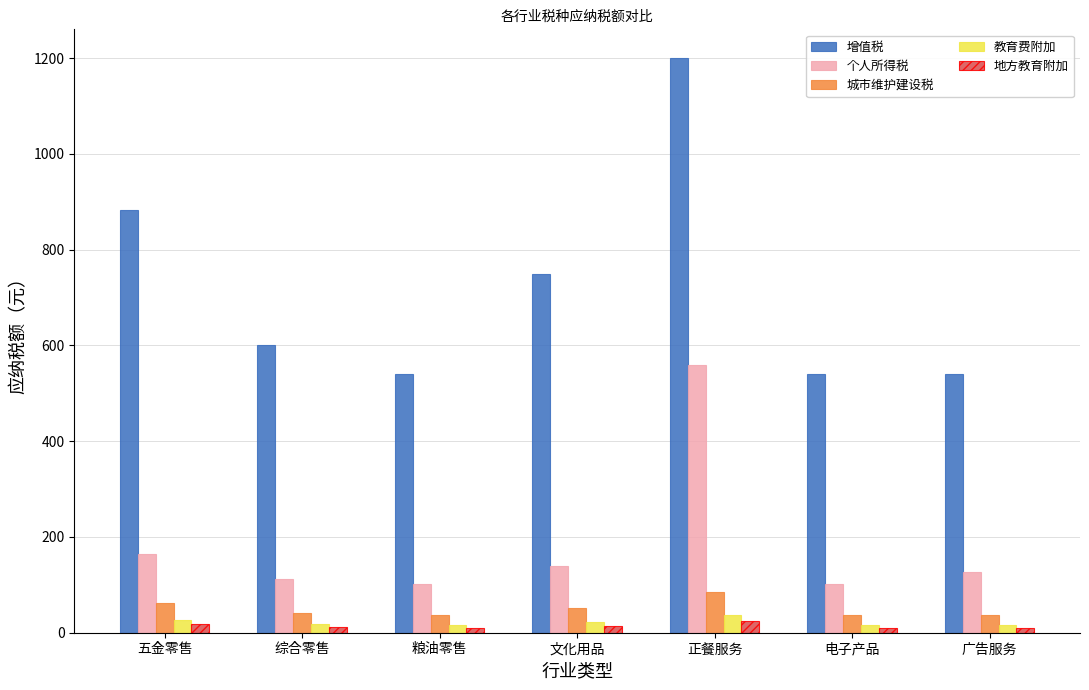

Which series has the widest spread of values?

增值税